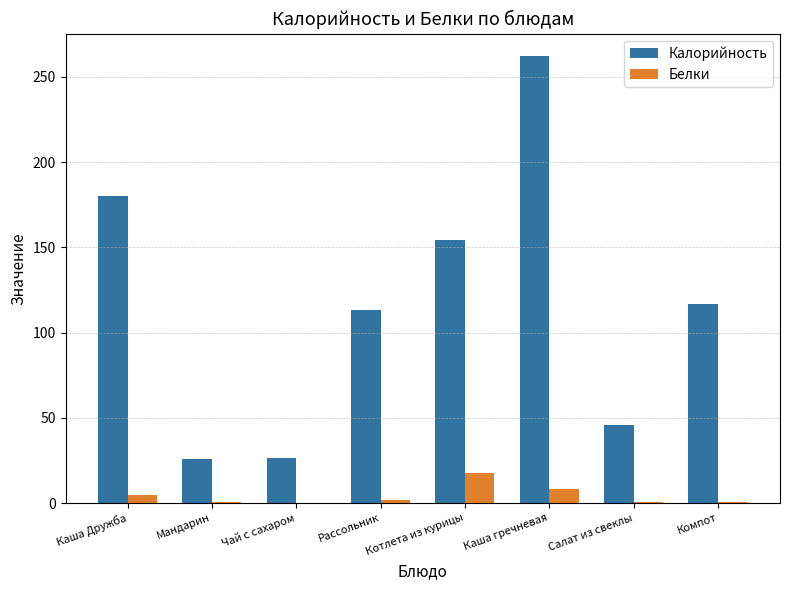

At which label is Калорийность closest to 143?

Котлета из курицы